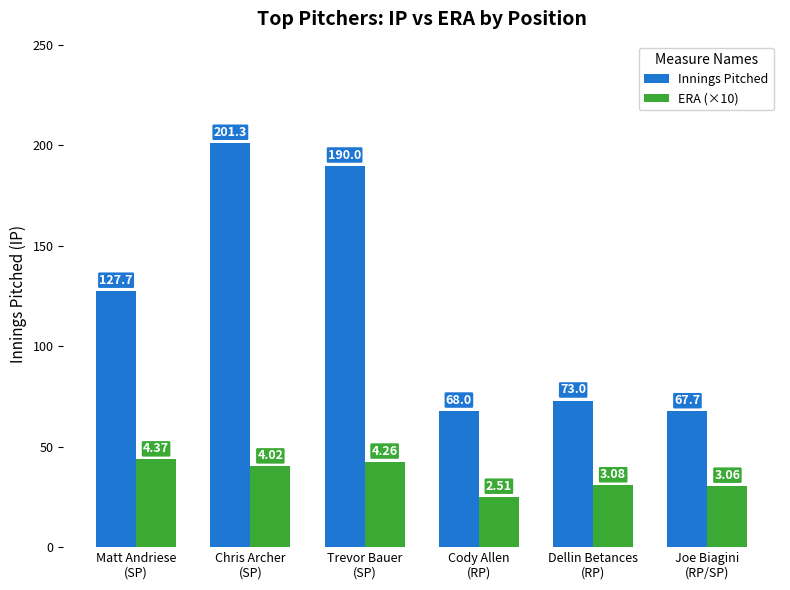

Which series has the widest spread of values?

Innings Pitched